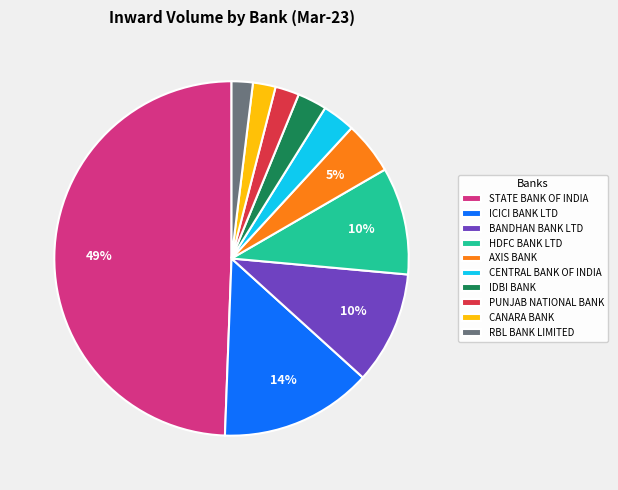

To the nearest percent, what is the difference between the largest and smallest slice percentages?

47%